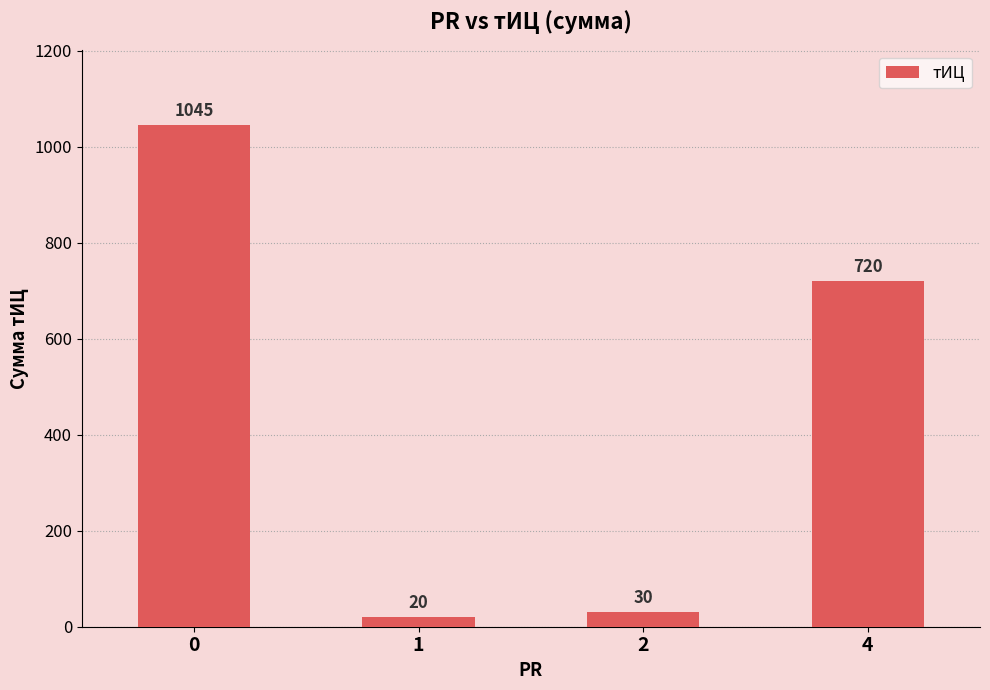

Where is the data nearest to the value 532?

4